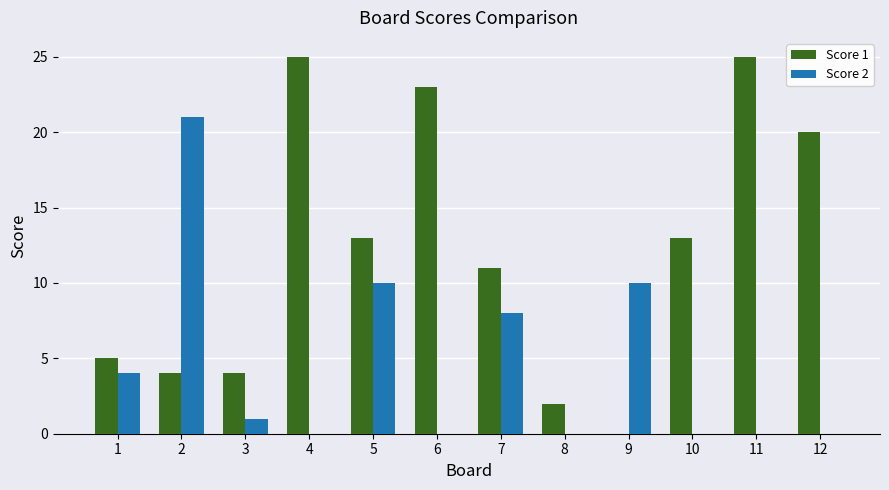

Reading left to right, transcribe all the data shown in this chart.

Score 1: 1=5	2=4	3=4	4=25	5=13	6=23	7=11	8=2	9=0	10=13	11=25	12=20
Score 2: 1=4	2=21	3=1	4=0	5=10	6=0	7=8	8=0	9=10	10=0	11=0	12=0